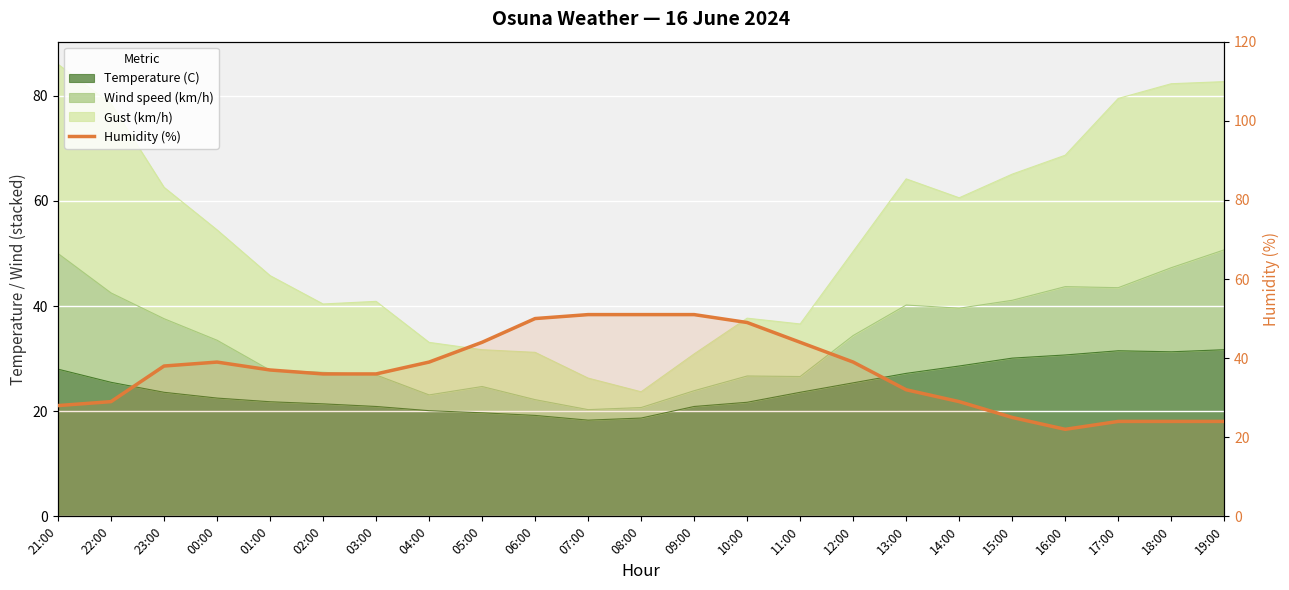

Reading right to left, extract all data points from this chart.

19:00=24	18:00=24	17:00=24	16:00=22	15:00=25	14:00=29	13:00=32	12:00=39	11:00=44	10:00=49	09:00=51	08:00=51	07:00=51	06:00=50	05:00=44	04:00=39	03:00=36	02:00=36	01:00=37	00:00=39	23:00=38	22:00=29	21:00=28